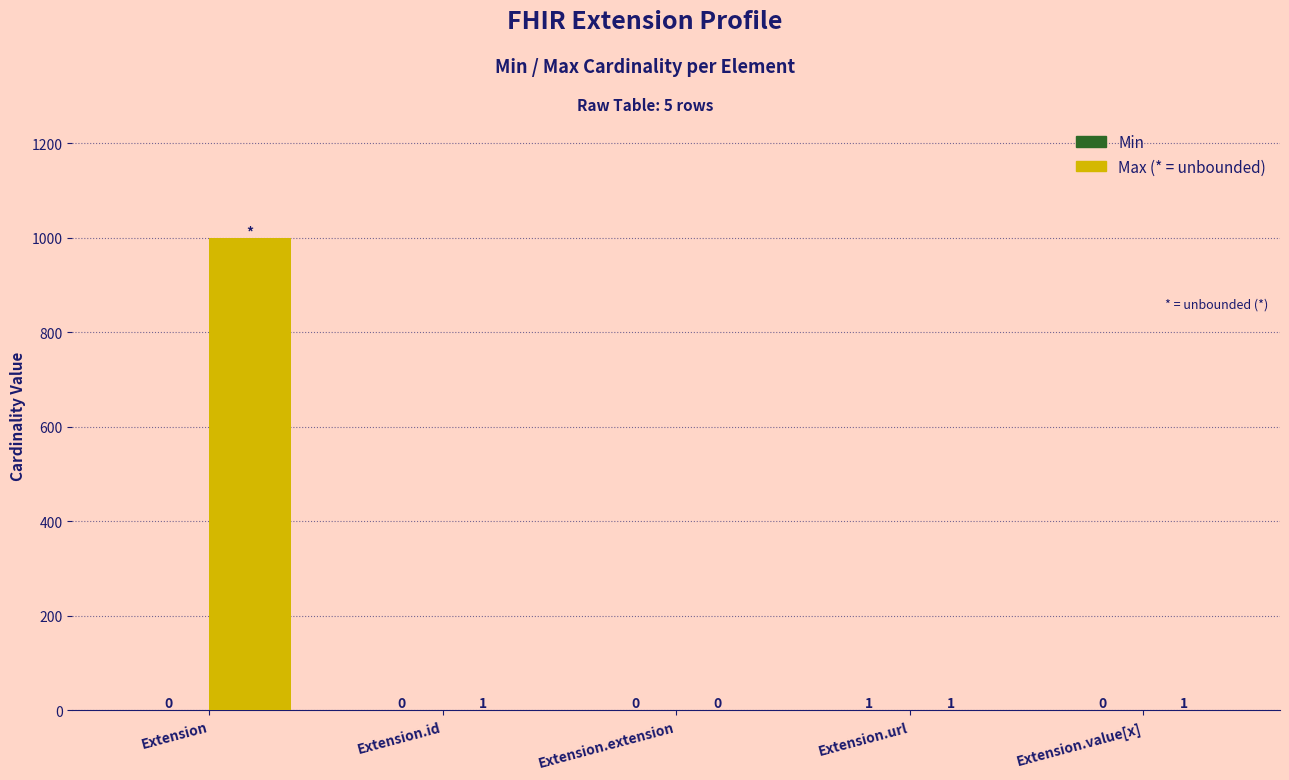

At which category is the sum across all series the highest?

Extension